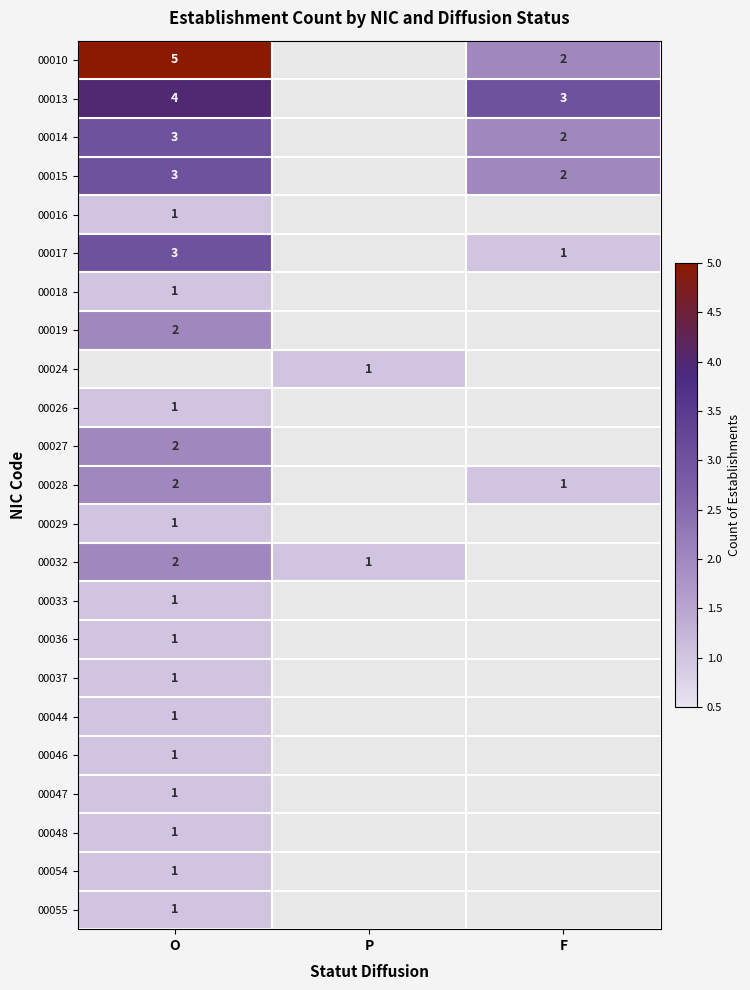

Is the value of 00014 at O greater than the value of 00046 at O?

Yes